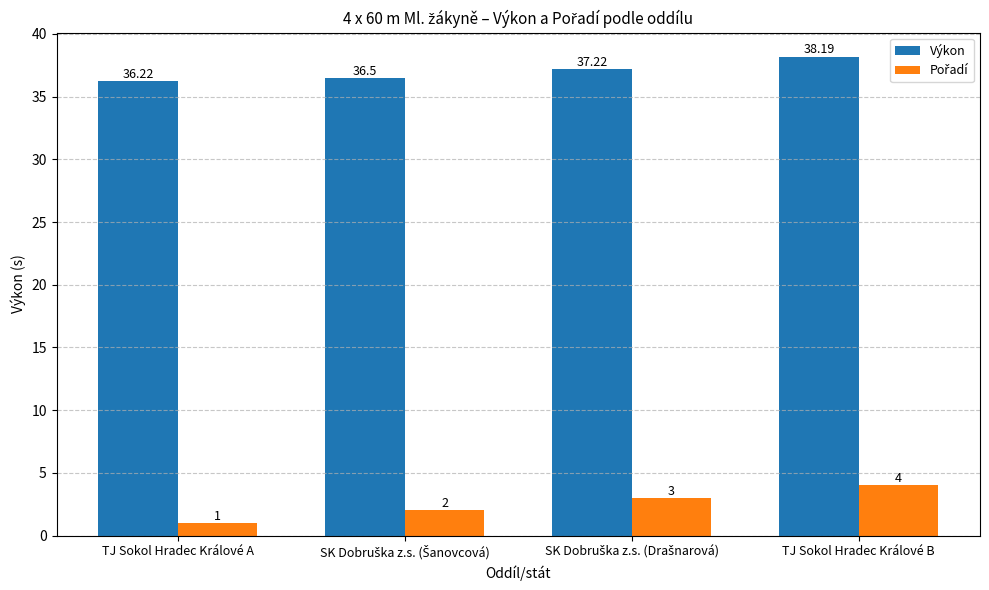

How many bars are there in each group?

2